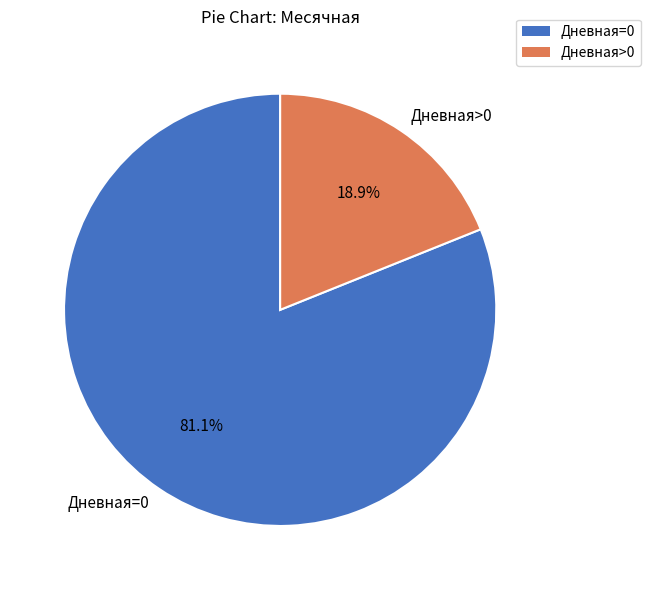

Does Дневная>0 account for over 50% of the chart?

No